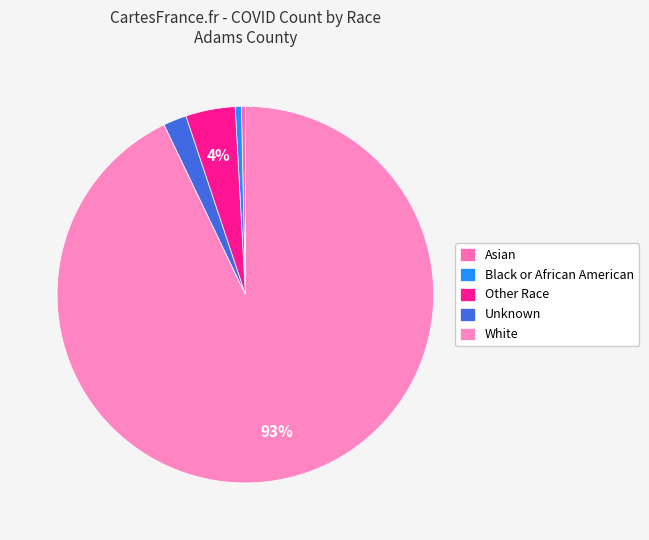

Which slice is the largest?

White